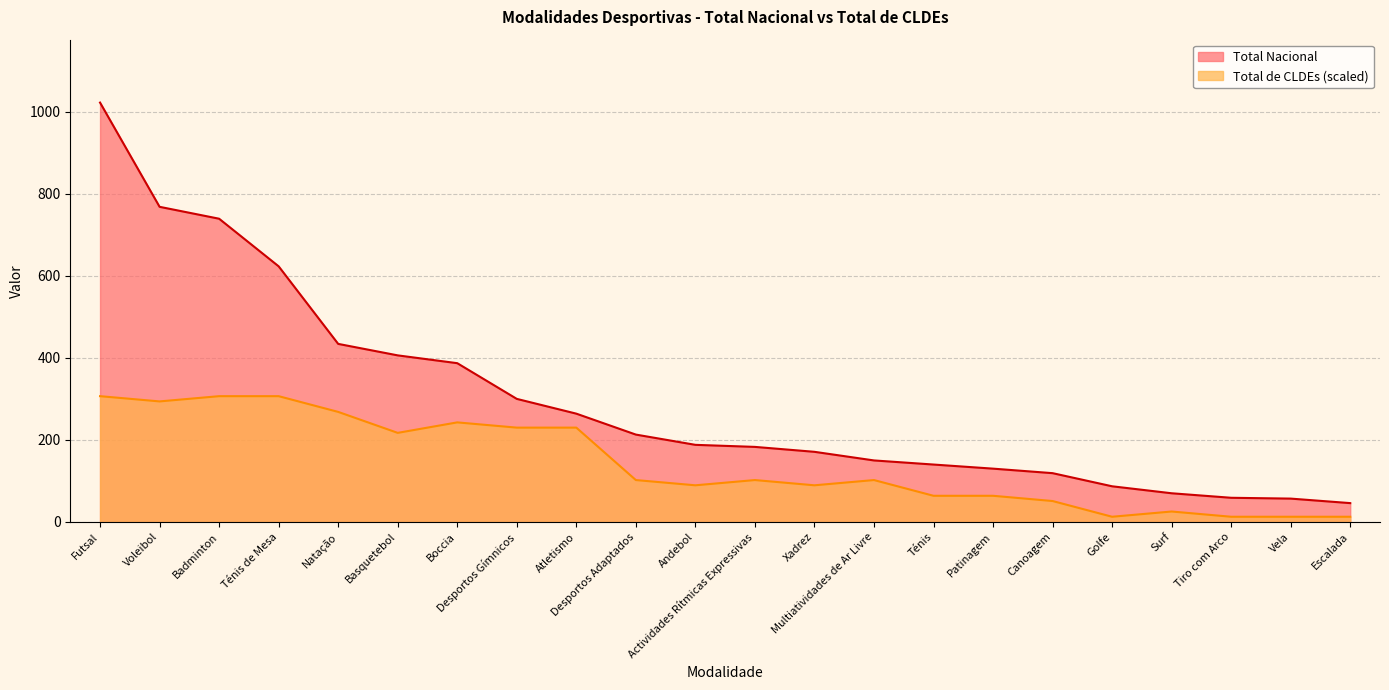

Which series has the largest total across all categories?

Total Nacional